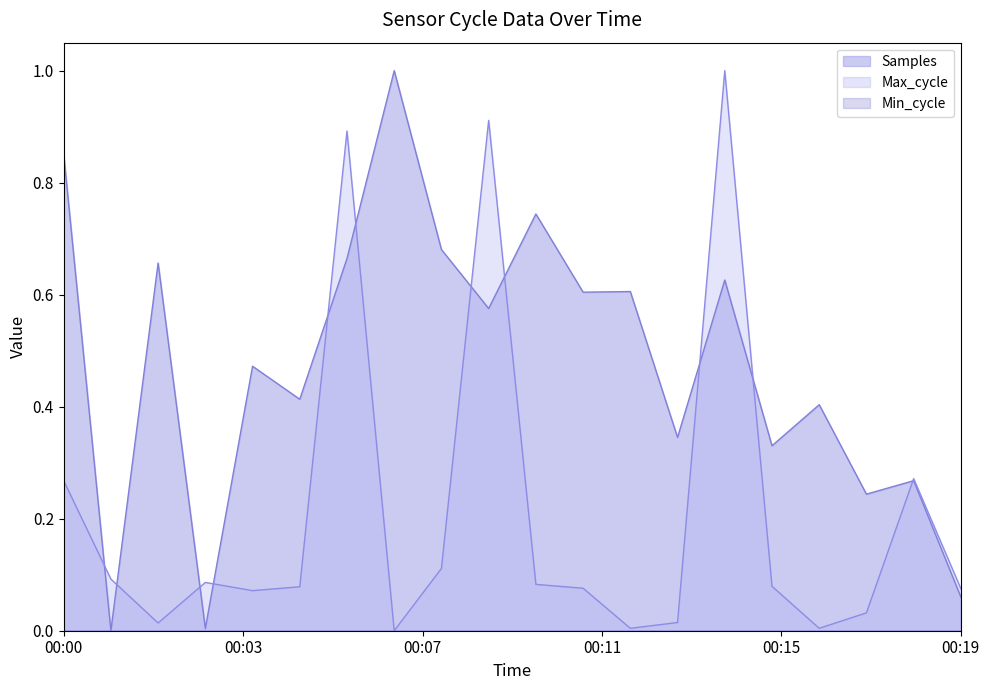

What is the difference between the highest and lowest values at 00:16?

0.4